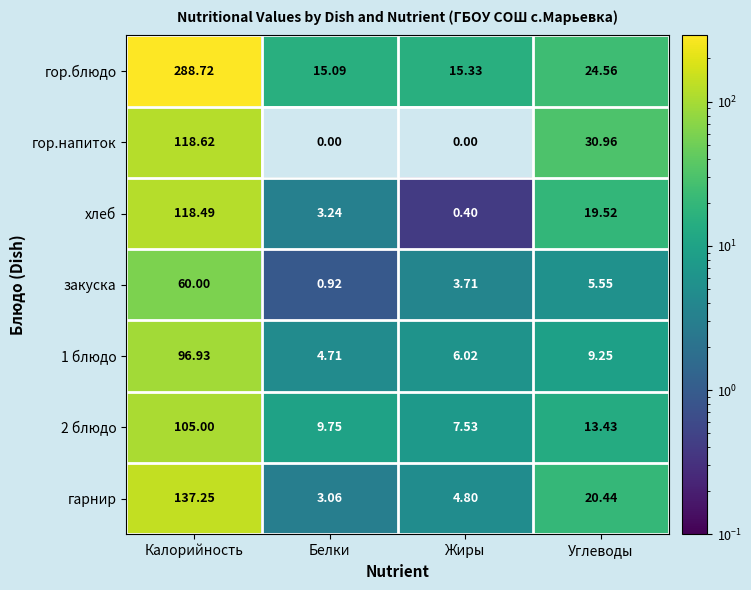

At which category is the sum across all series the highest?

Калорийность